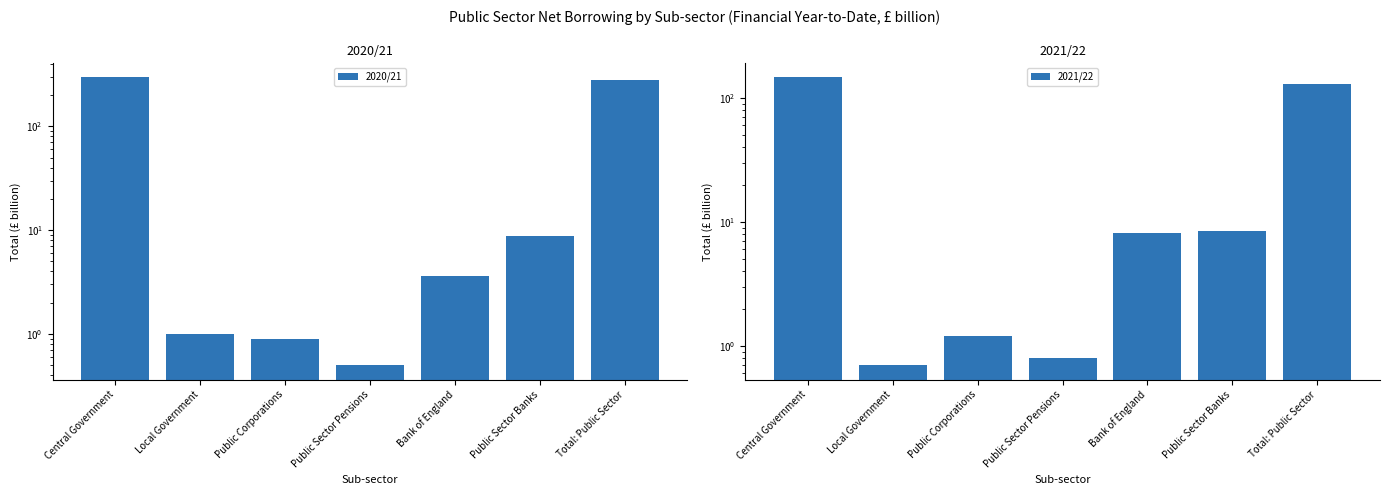

The value of 2021/22 at Bank of England is 8.1. True or false?

True